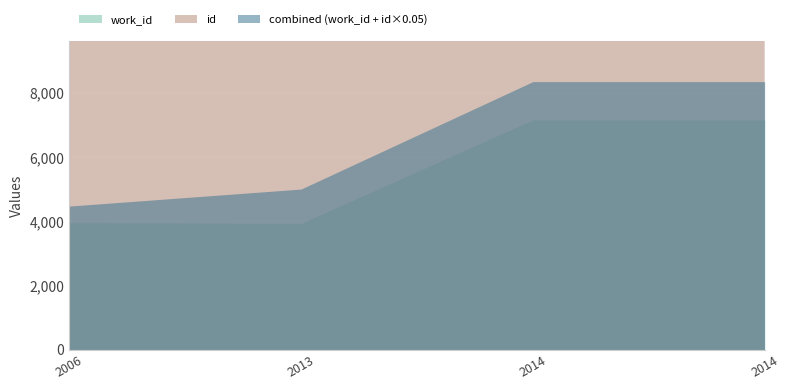

At which label does id reach its minimum?

2006